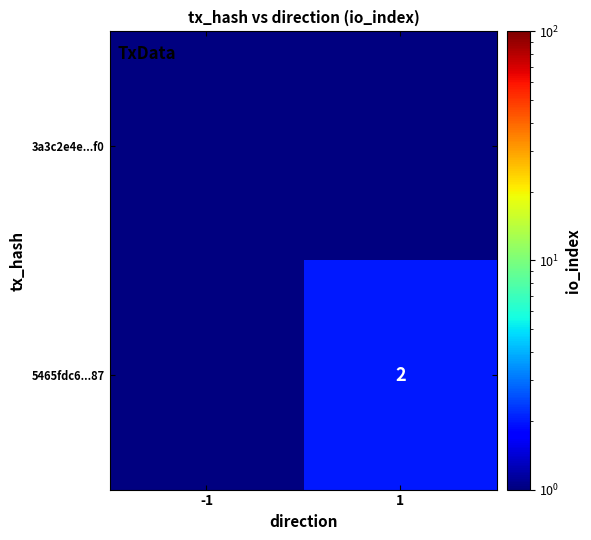

Is it true that 5465fdc6...87 equals 2 at 1?

True